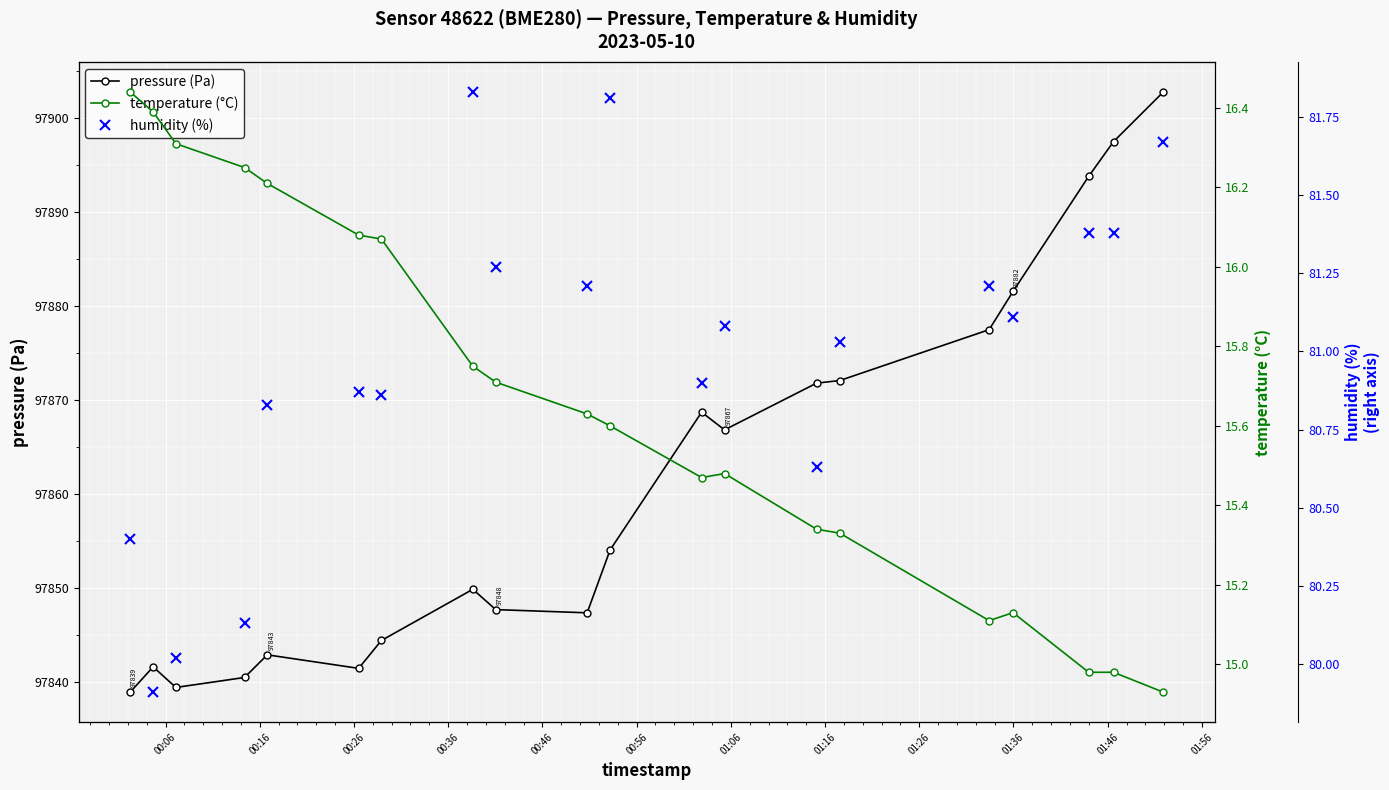

What is the value of the pressure (Pa) point at the 2nd from the left?

97841.6